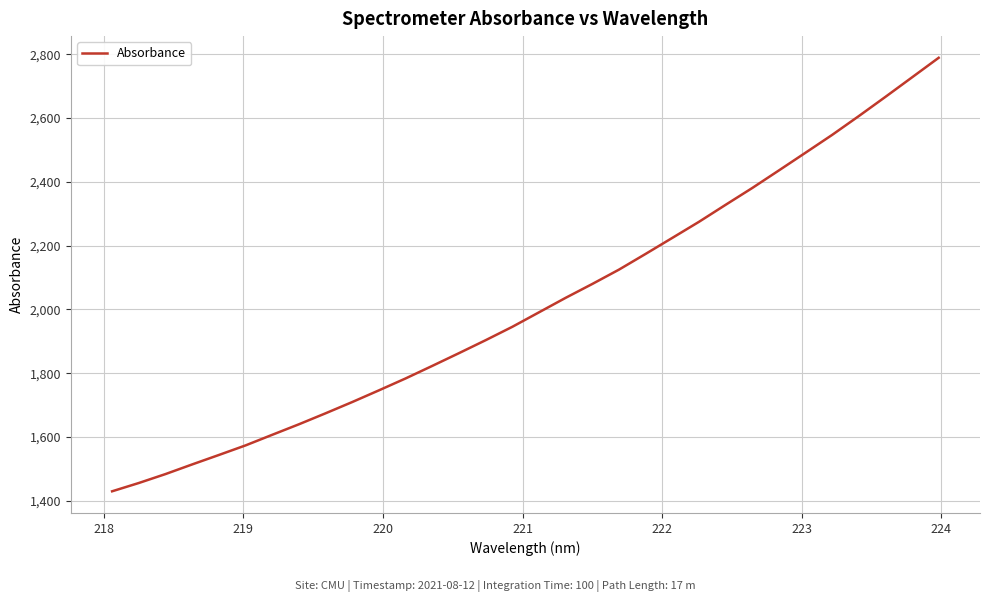

What is the difference between the maximum and minimum values?

1359.4